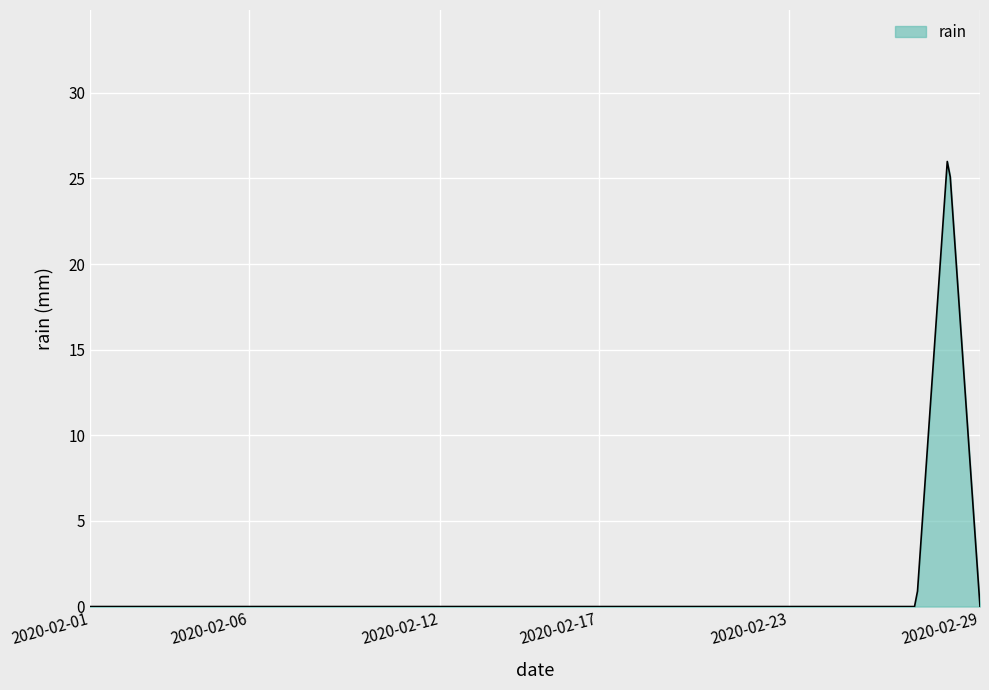

What is the difference between the maximum and minimum values?

26.0